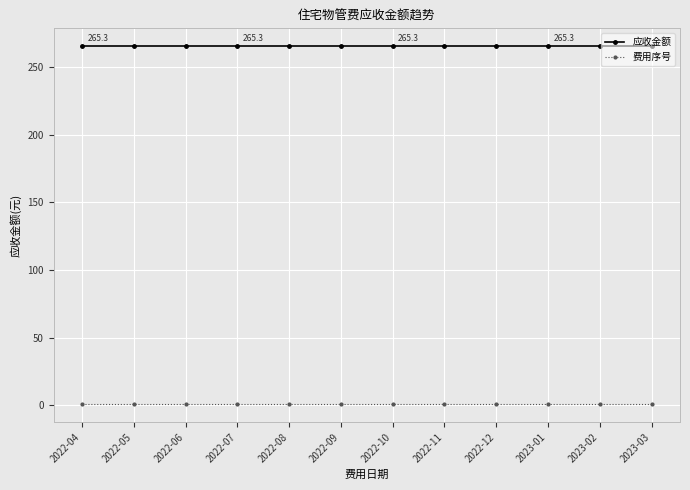

List the series in order of their peak value, highest first.

应收金额, 费用序号